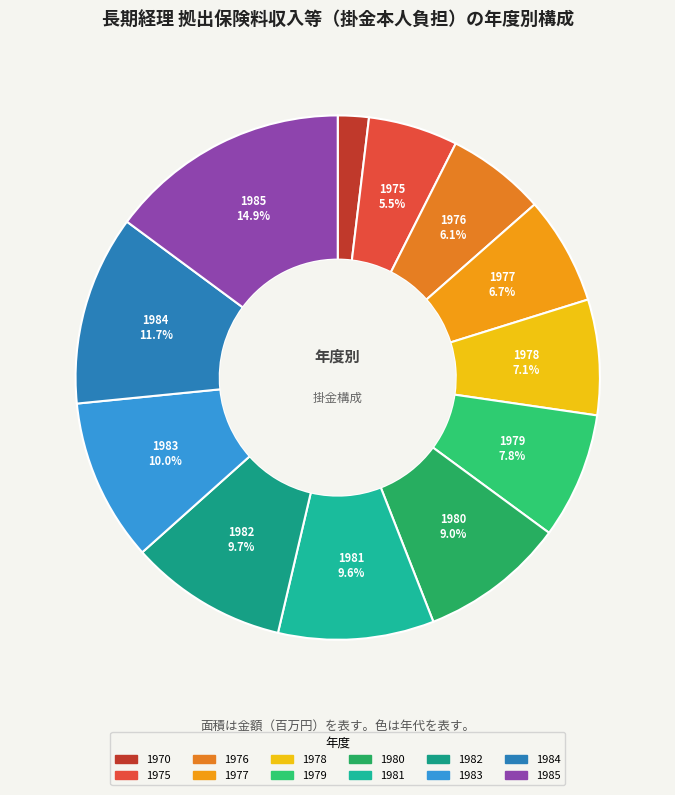

Which category has the smallest portion of the pie?

1970